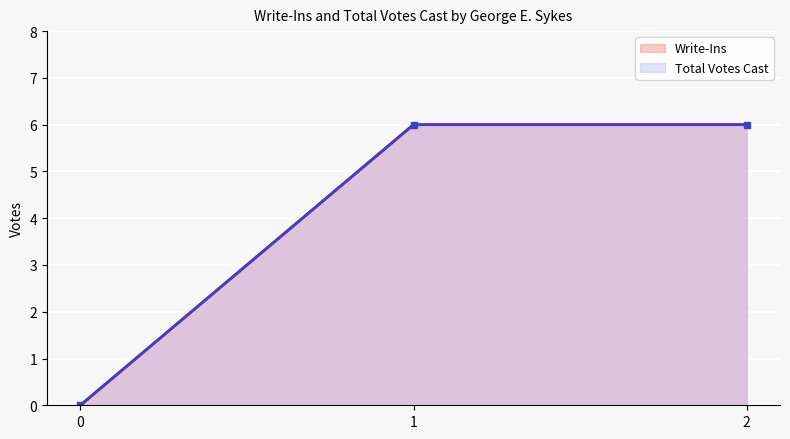

How many positive values does the Write-Ins series have?

2